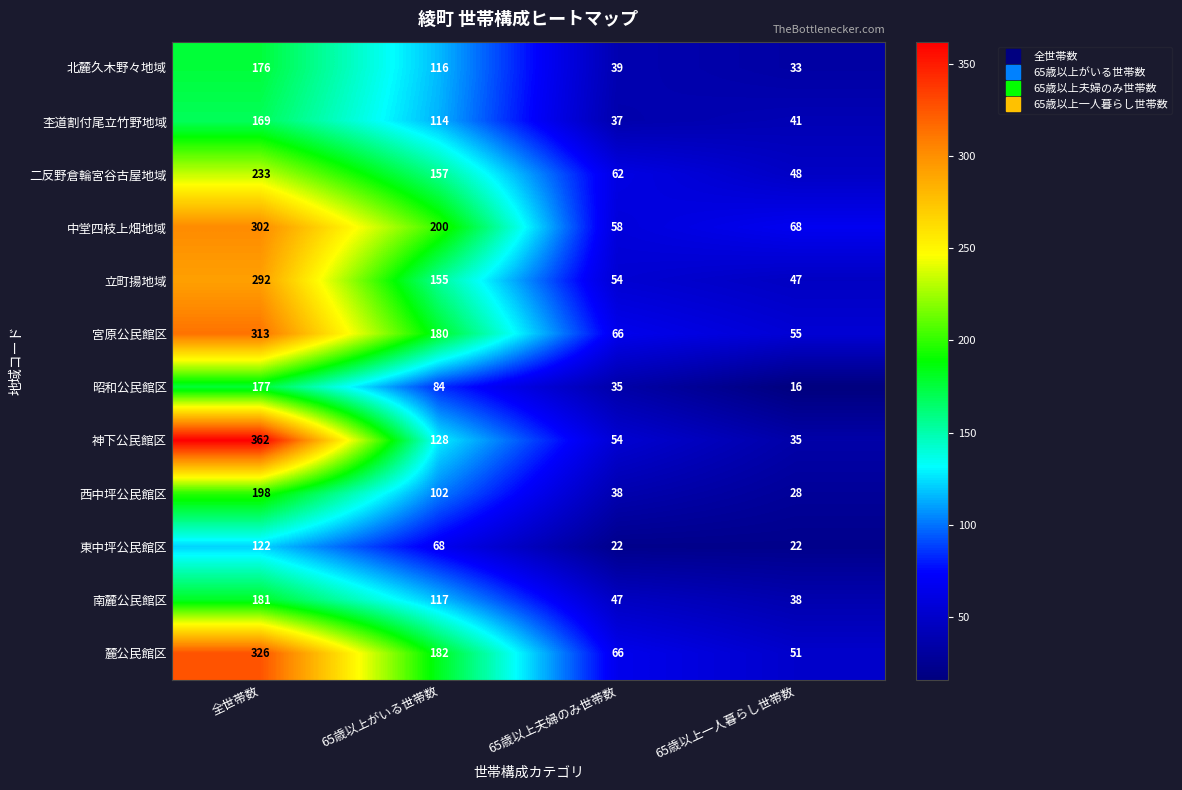

At which category is the sum across all series the highest?

全世帯数